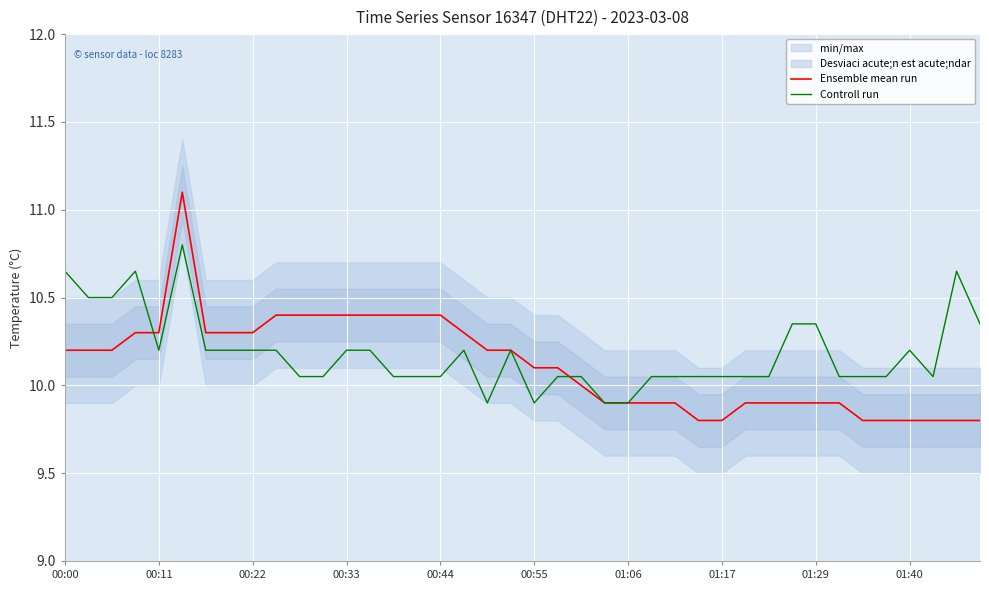

True or false: Controll run has a value of 16.8 at 33.

False